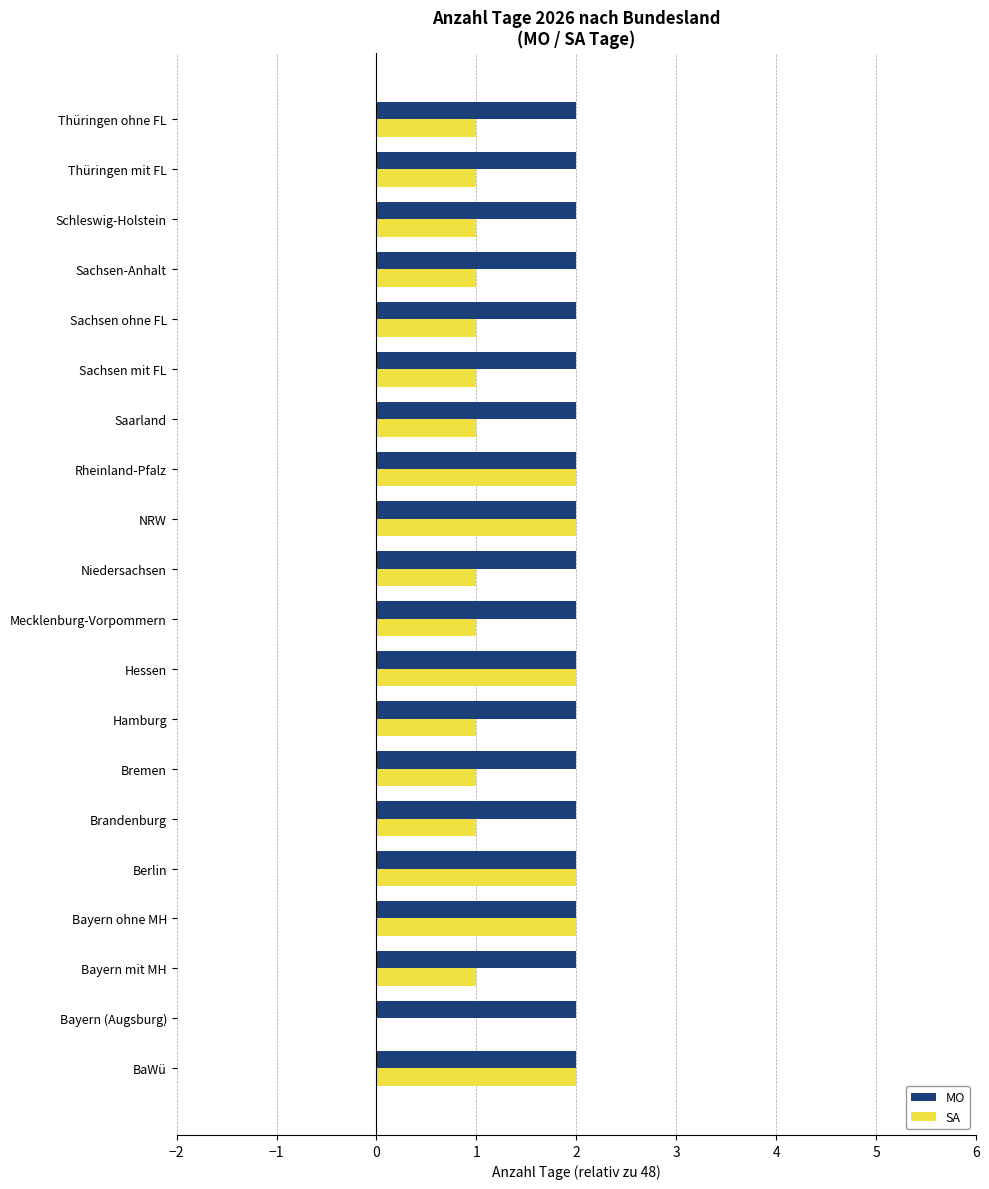

Which series has the widest spread of values?

SA